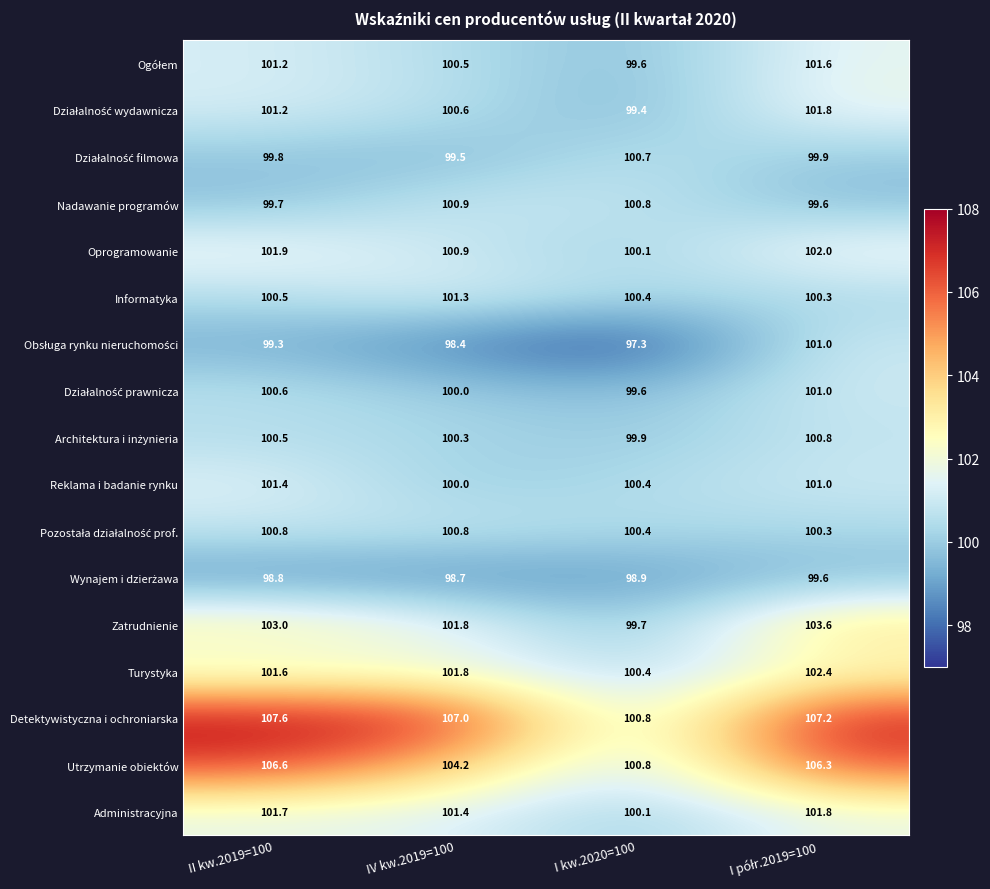

How many data points does each series have?

4